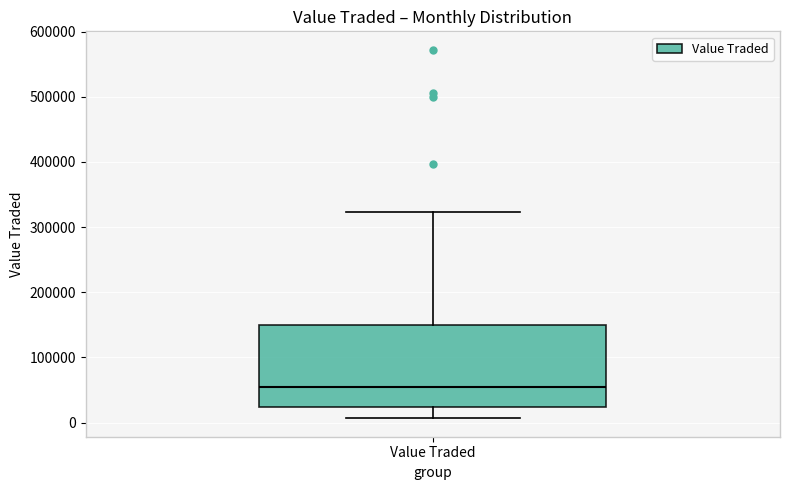

Where does the lower whisker of the box for Value Traded end on the y-axis? The values are not printed on the chart, so give them approximately, as read against the axis.

10000